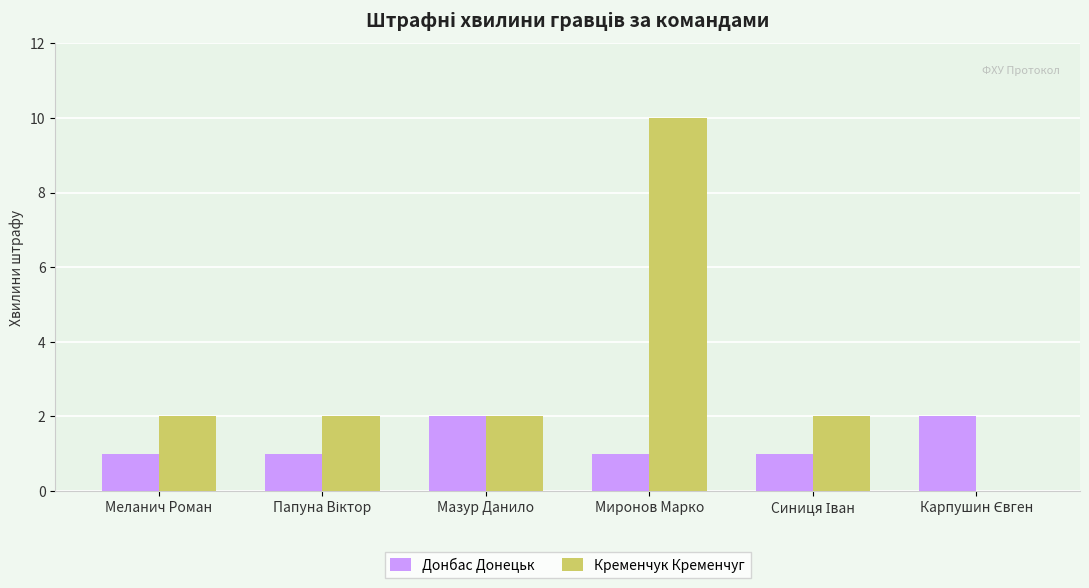

What are all the series names shown in the legend?

Донбас Донецьк, Кременчук Кременчуг